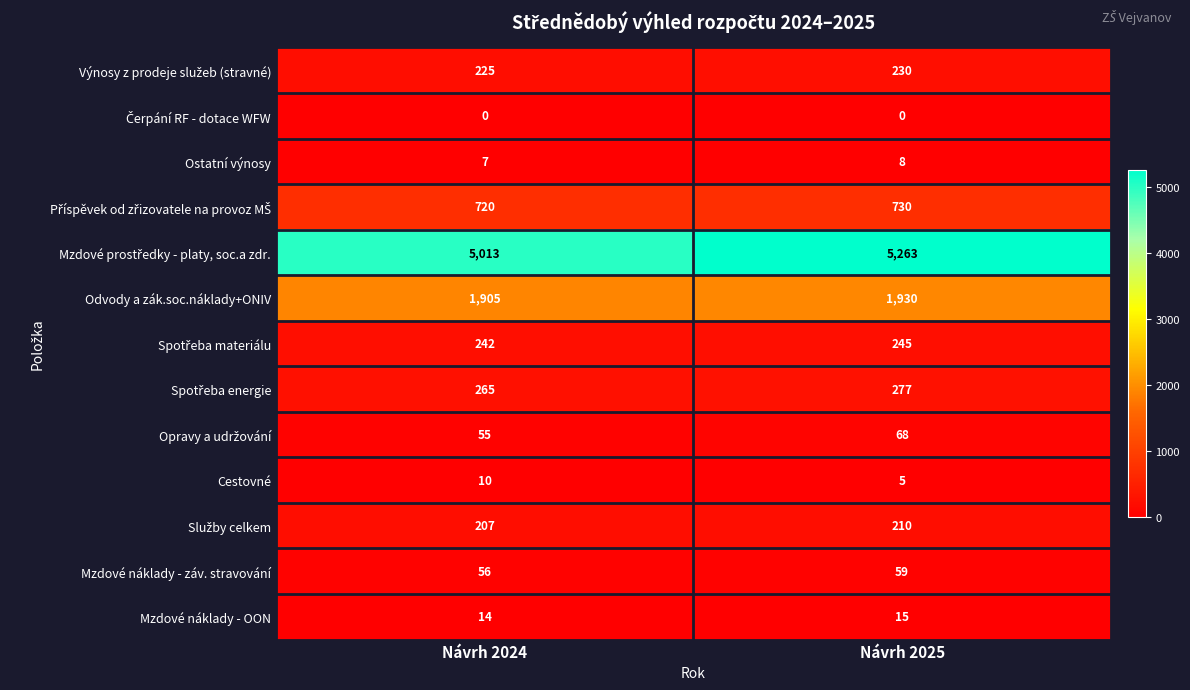

List the labels in order of Cestovné value, largest first.

Návrh 2024, Návrh 2025